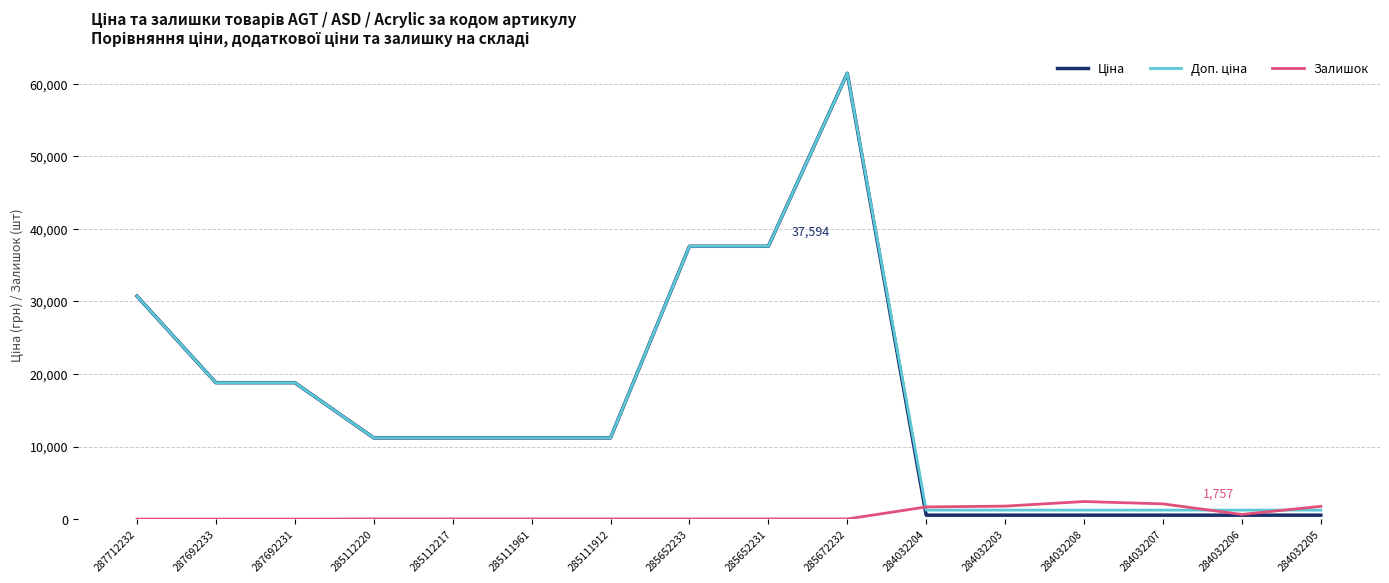

At which category does the chart reach its peak across all series?

285672232